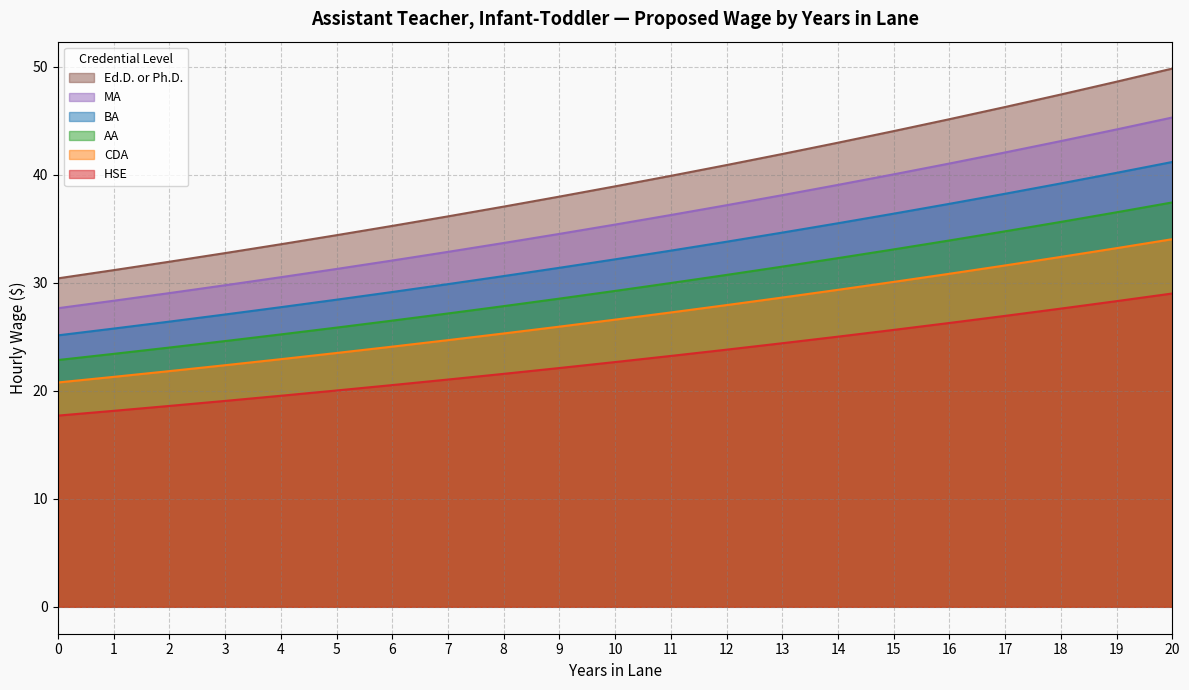

True or false: AA and Ed.D. or Ph.D. cross at least once.

False